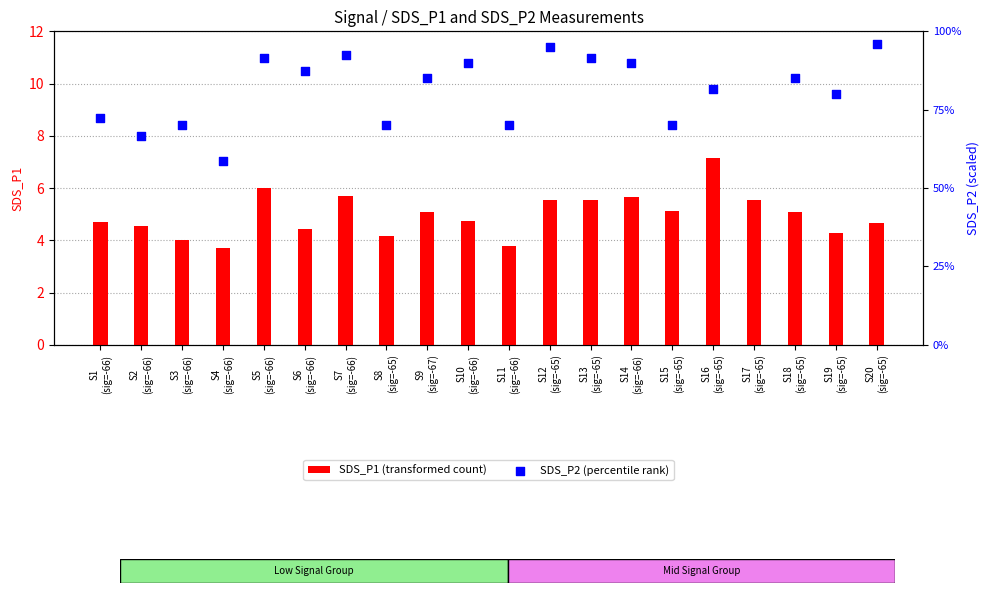

What is the lowest value of the SDS_P1 (transformed count) series?

3.7